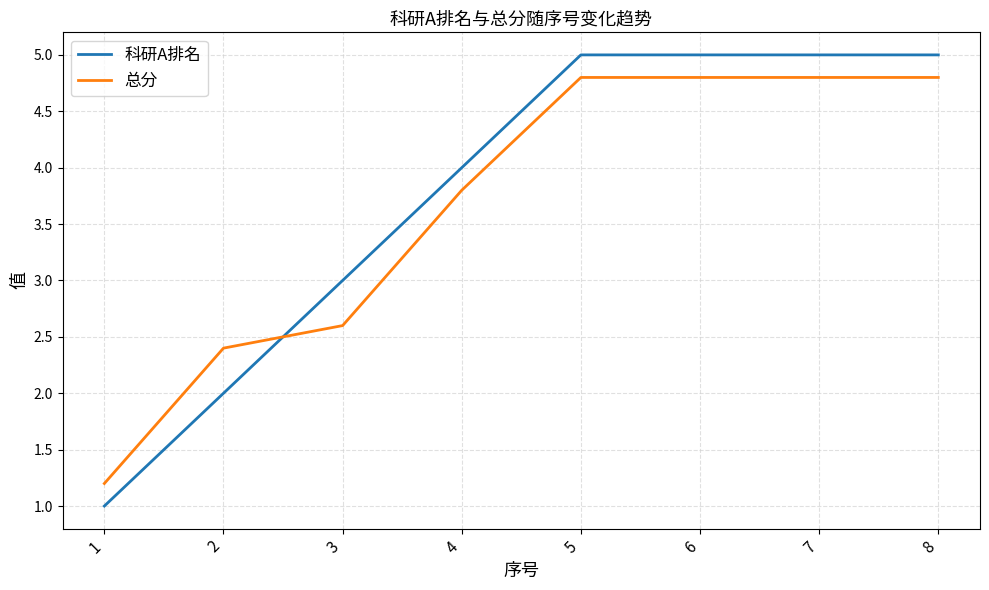

List the series in order of their overall mean, highest first.

科研A排名, 总分